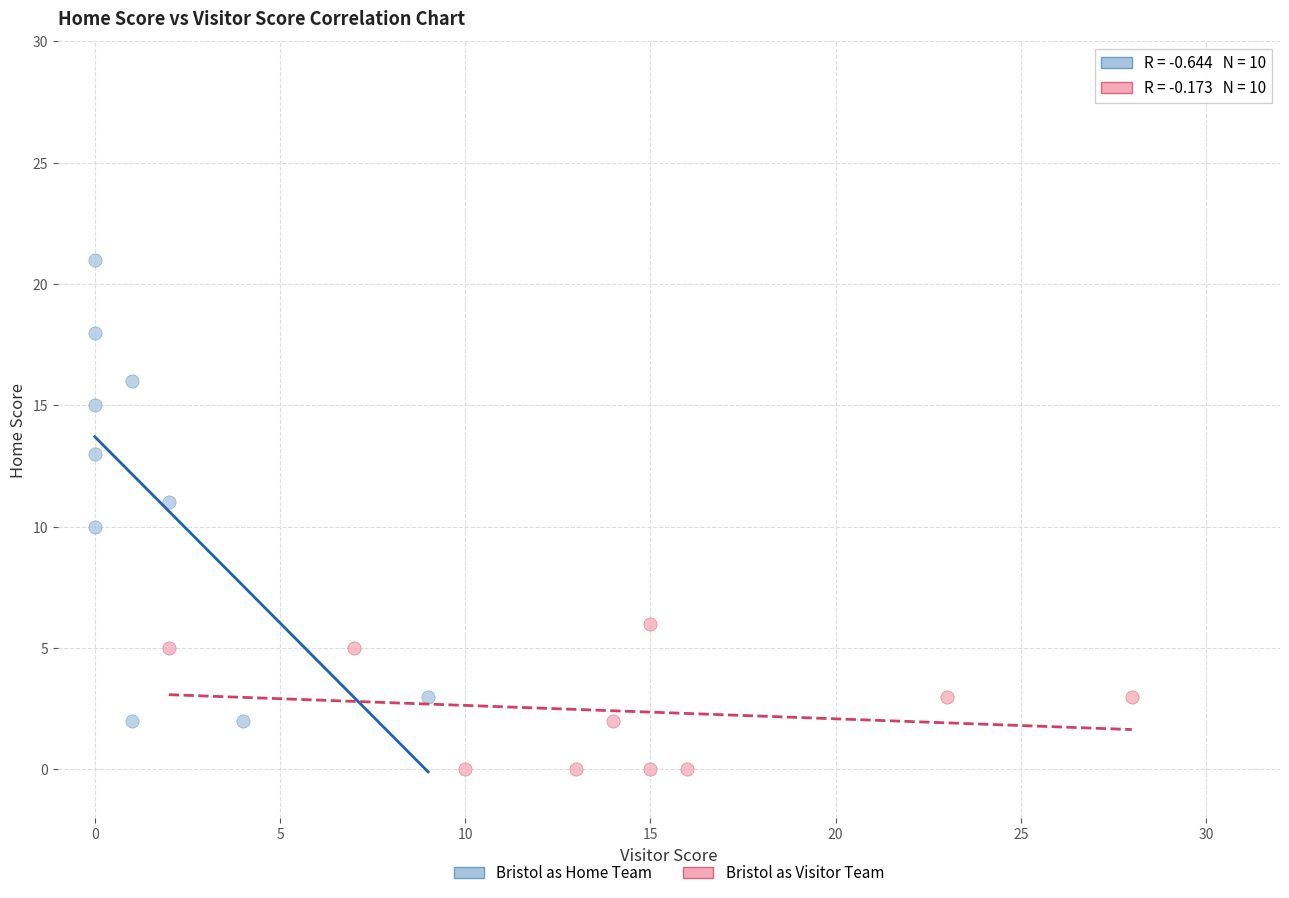

Which series has the largest Y range (max minus min)?

Bristol as Home Team